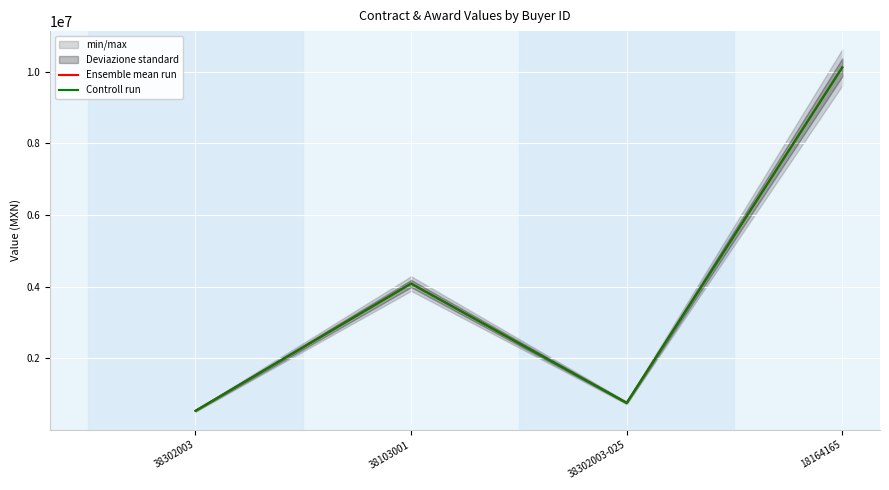

True or false: Controll run and Ensemble mean run cross at least once.

False